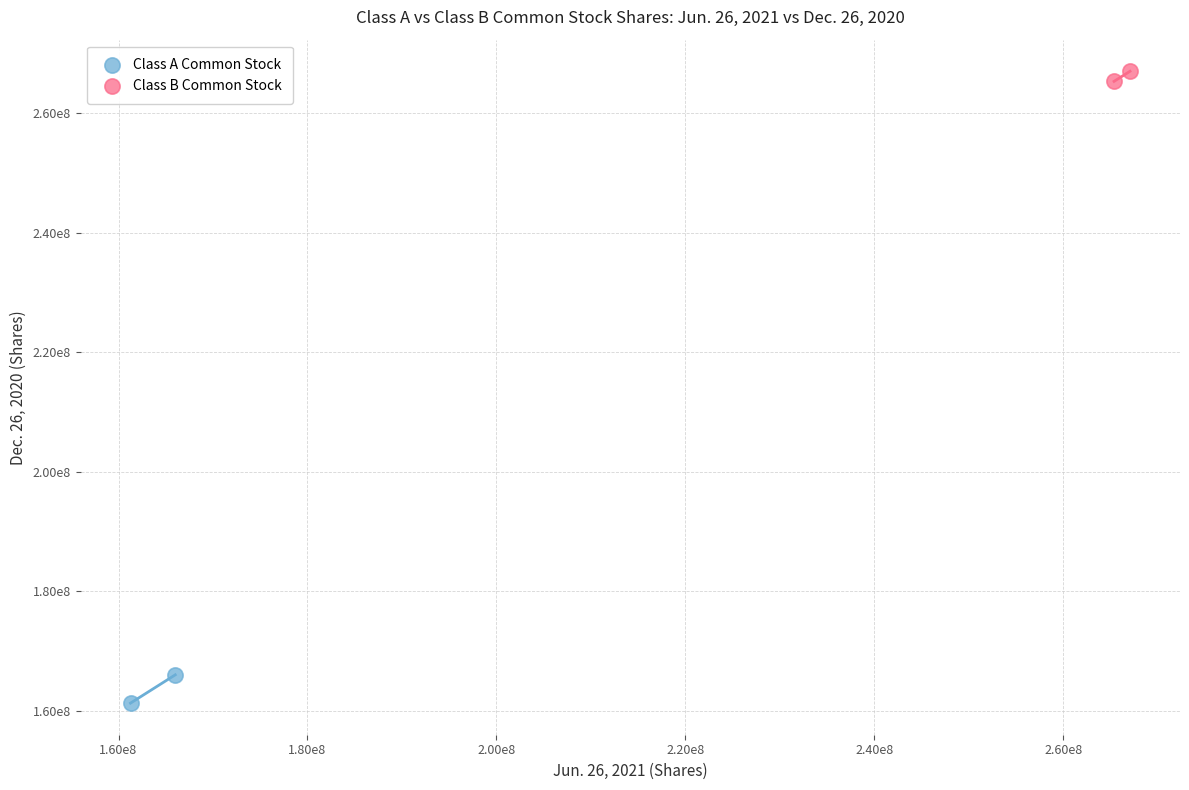

Which series has the largest Y range (max minus min)?

Class A Common Stock